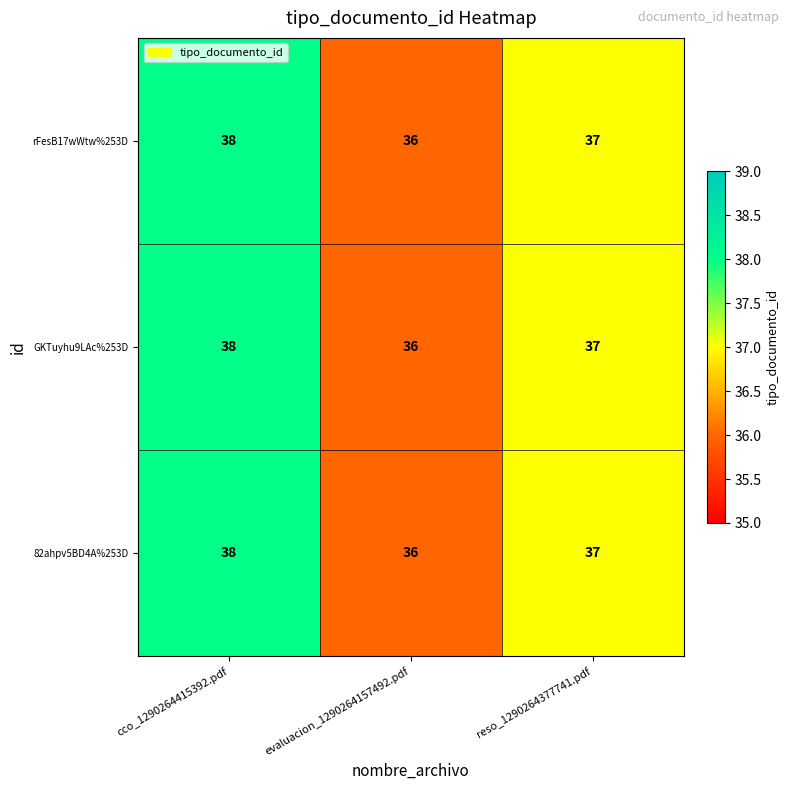

What is the average value of the GKTuyhu9LAc%253D series?

37